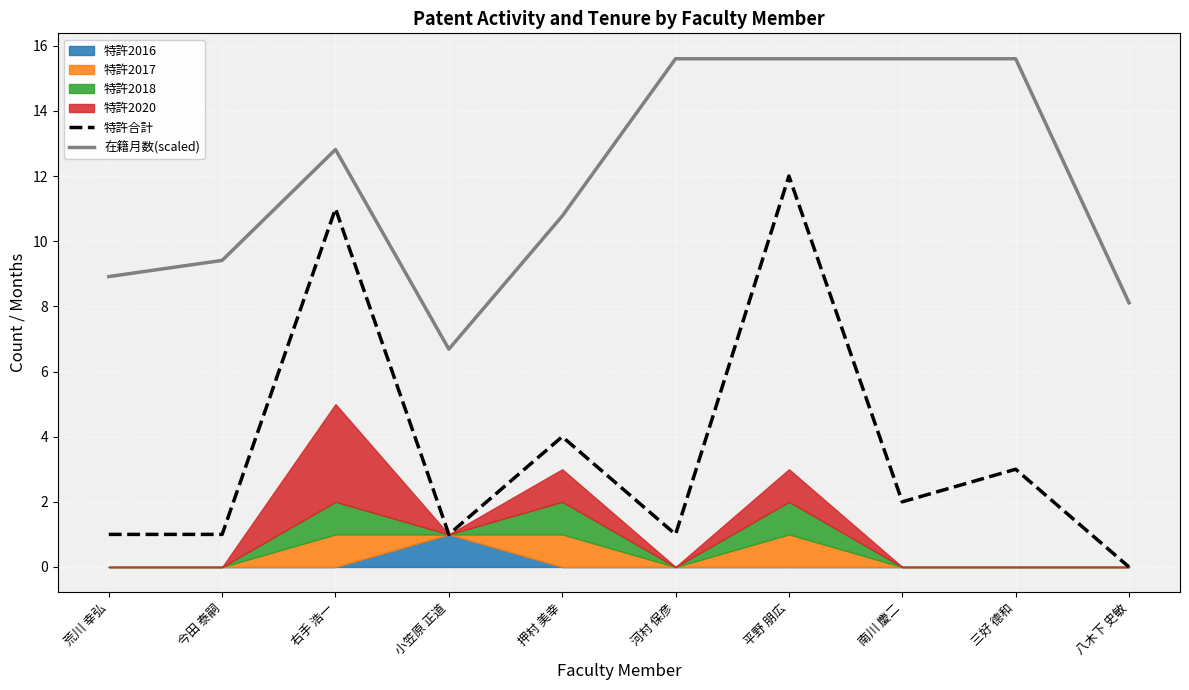

Where is 特許合計 nearest to the value 6?

押村 美幸